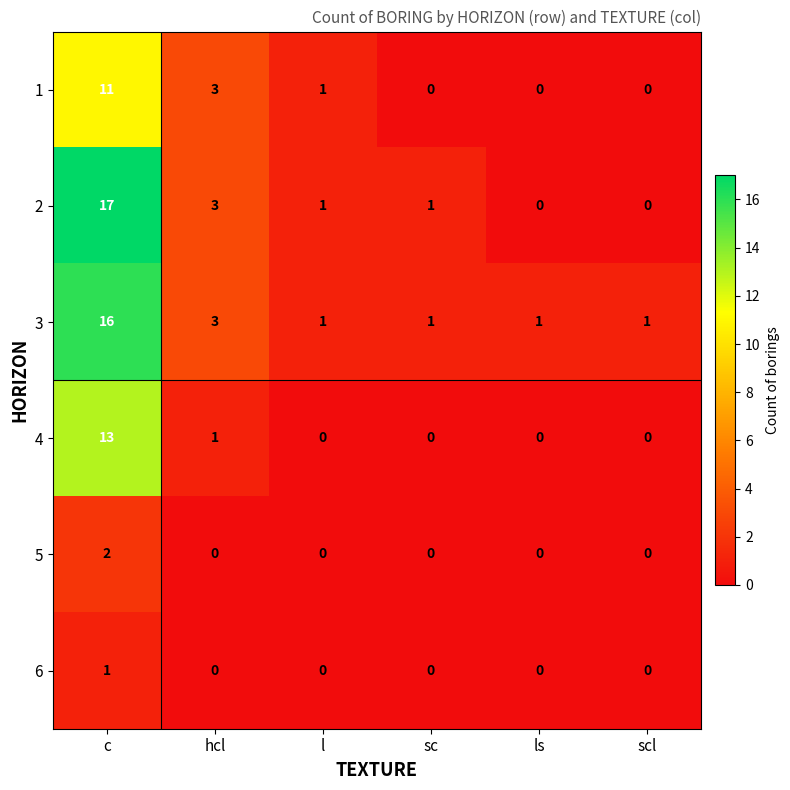

How many values in the 6 series exceed 0?

1